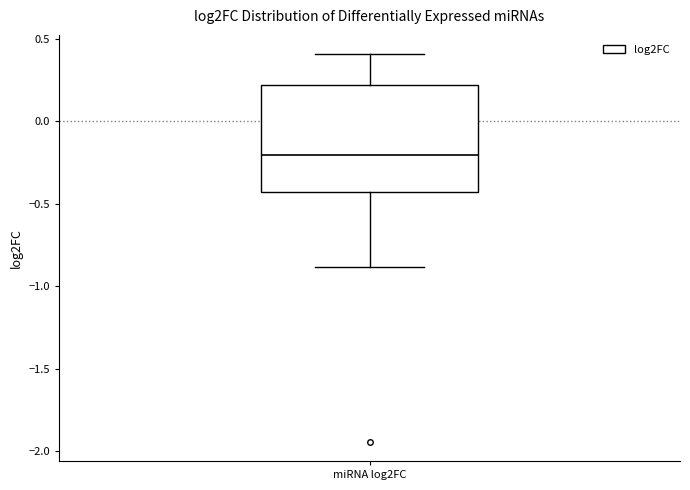

Read this box plot against the y-axis: the position of the median line, the range covered by the box, and the ends of both whiskers. The values are not printed on the chart, so give them approximately, as read against the axis.

median -0.20, box -0.45 to 0.20, whiskers -0.90 to 0.40